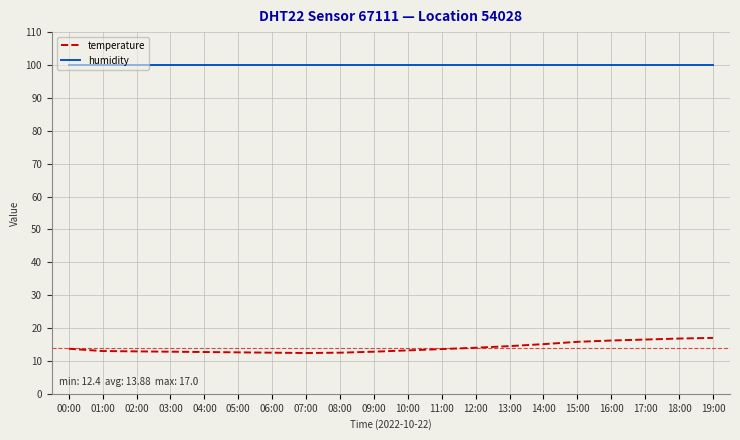

Is it true that humidity equals 99.9 at 09:00?

True